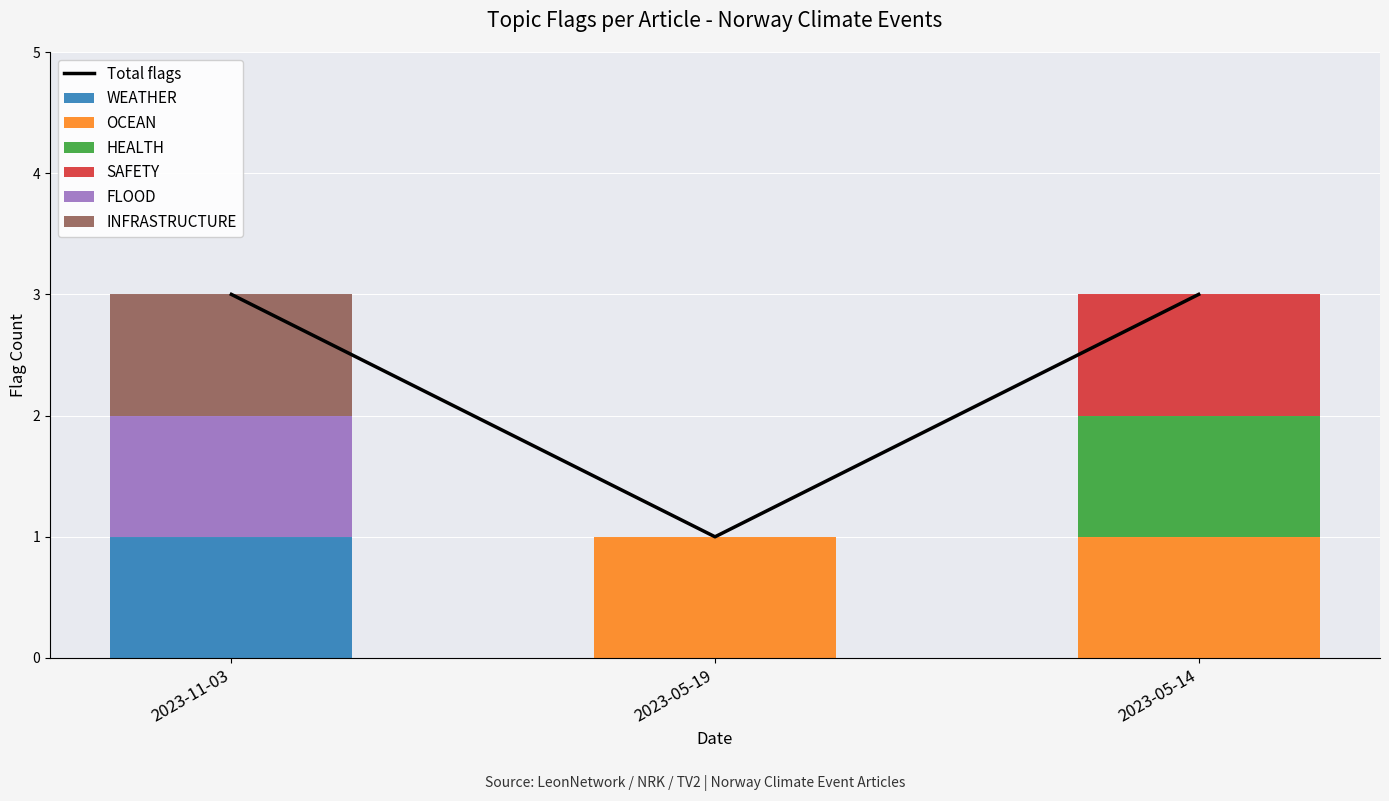

Count the number of categories in the chart.

3